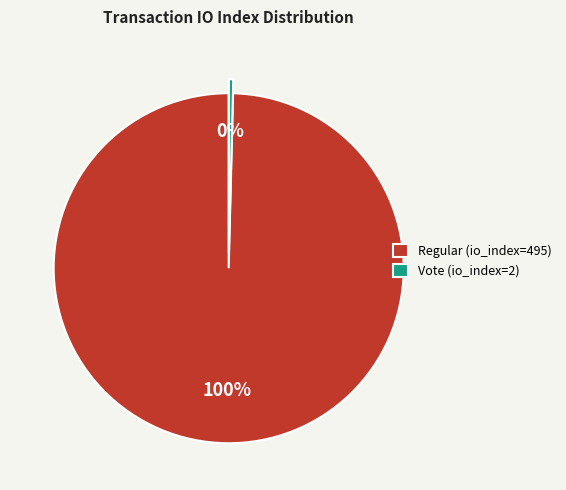

Is there any slice that represents more than half of the pie?

Yes